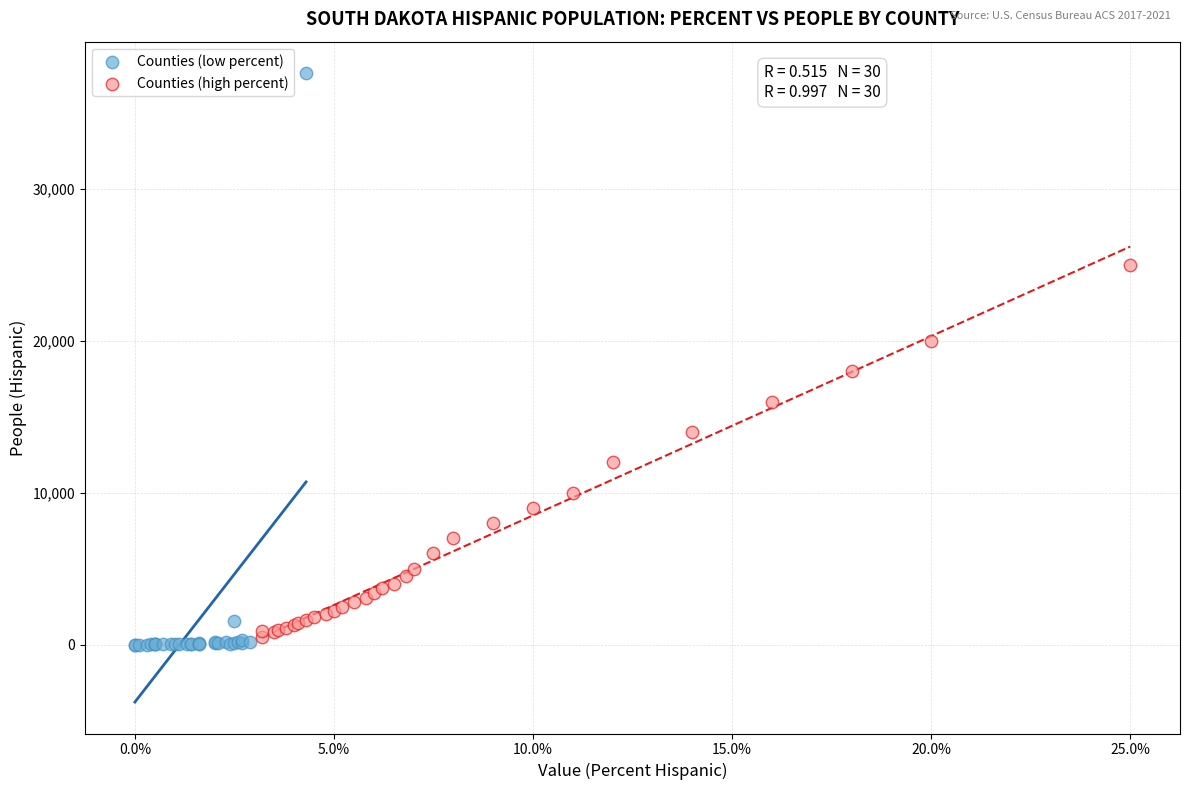

Which series reaches the maximum Y coordinate?

Counties (low percent)